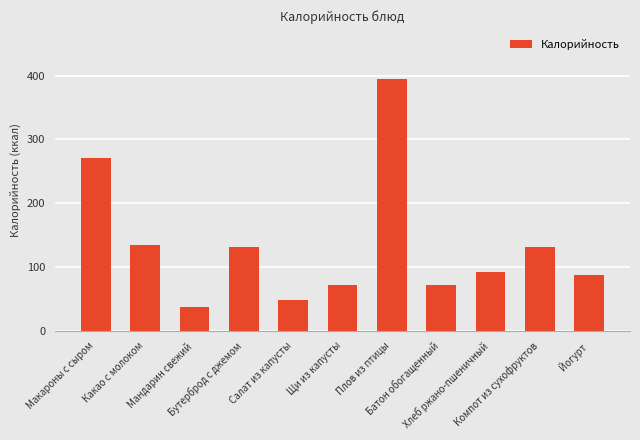

True or false: the data shows 165 at Плов из птицы.

False